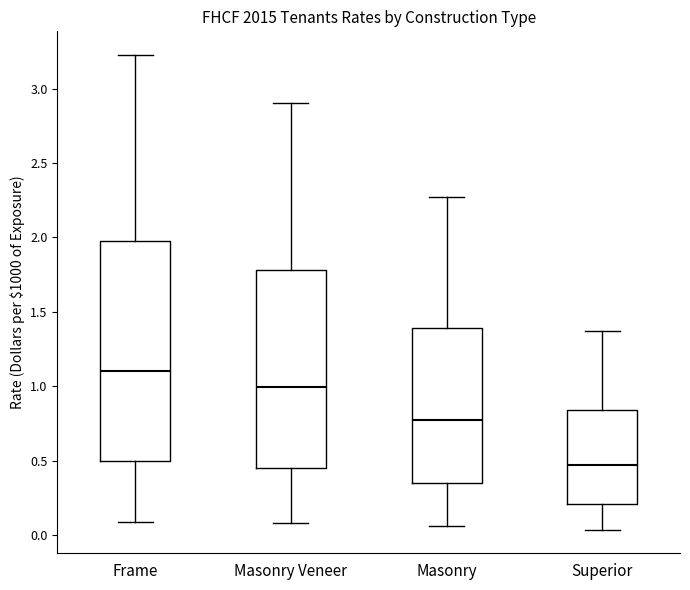

Comparing the boxes themselves (not the whiskers), which one is the tallest?

Frame